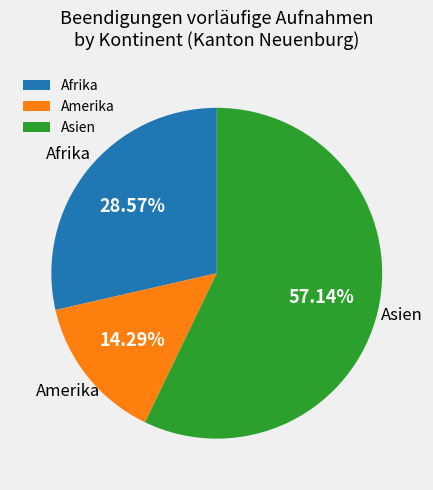

Rank the categories by value from highest to lowest.

Asien, Afrika, Amerika